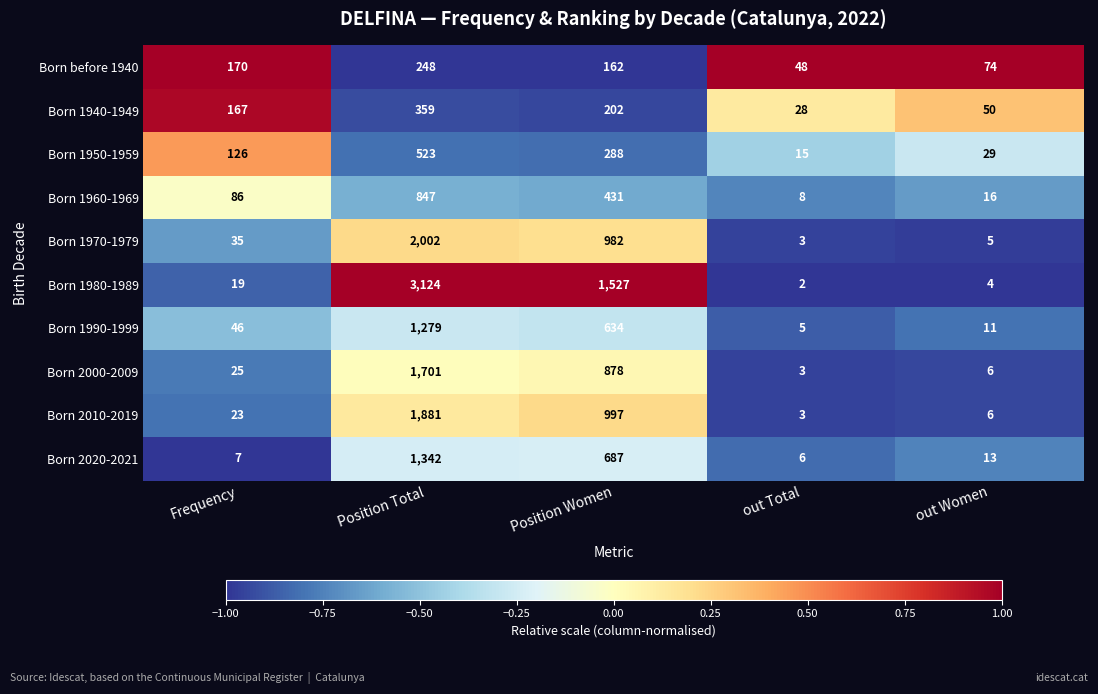

What is the spread (max minus min) of values at Position Women?

1365